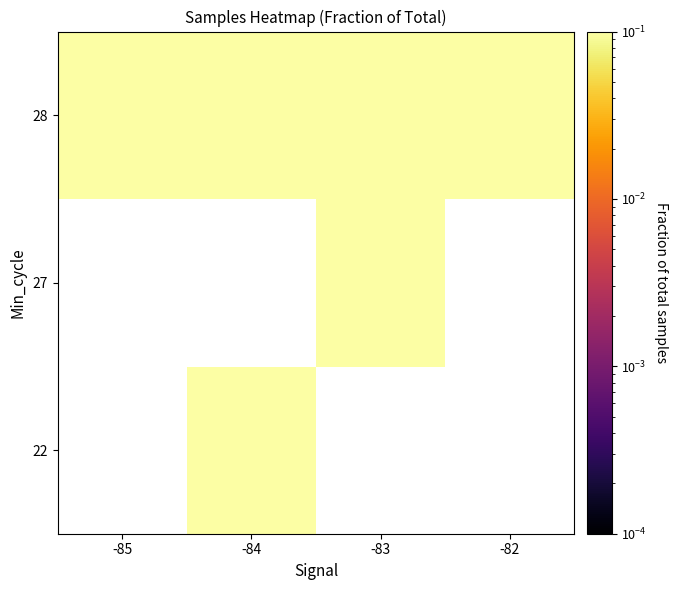

Is the value of 27 at -83 greater than the value of 22 at -85?

No